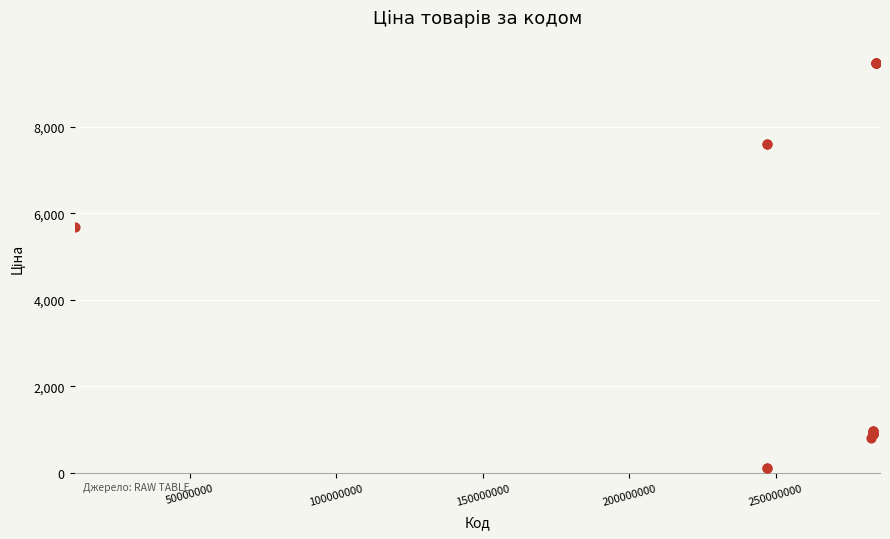

What Y value in the scatter plot is closest to 4797?

5673.8